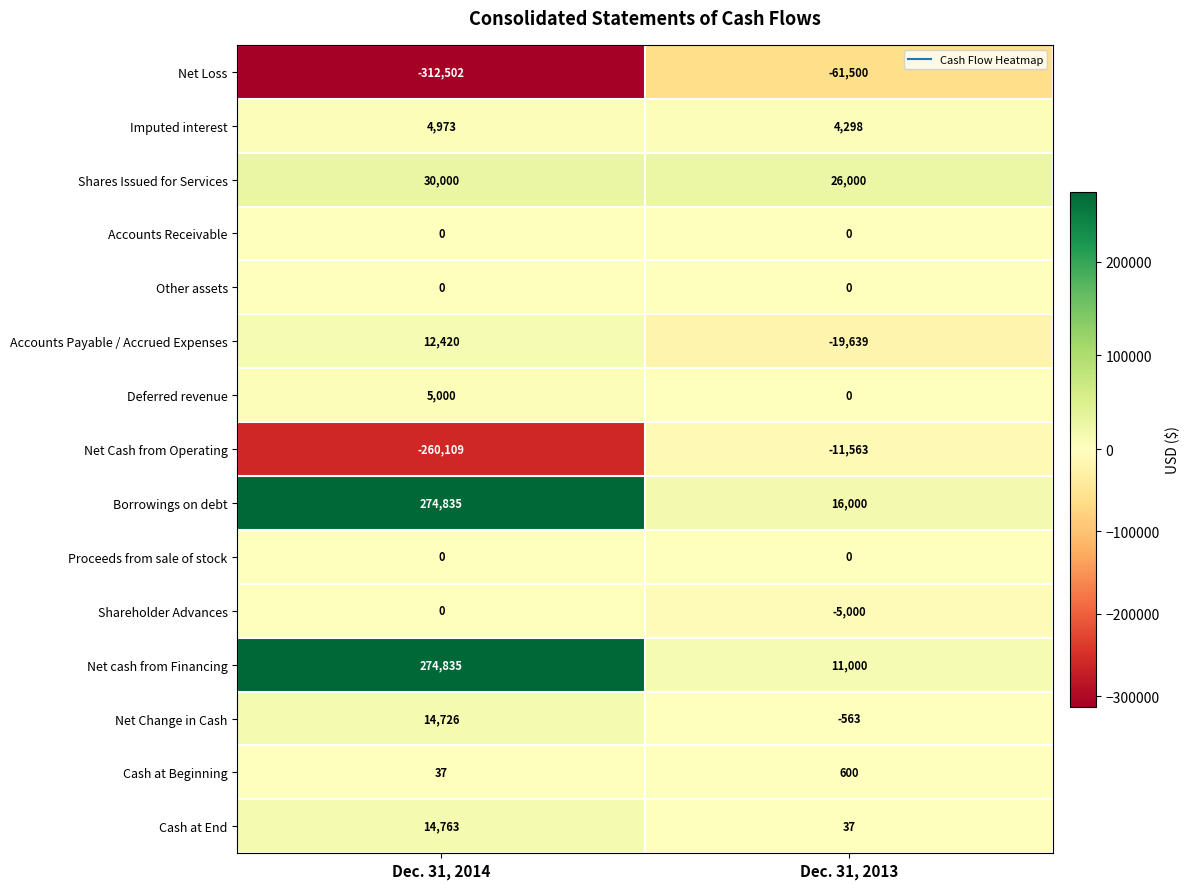

What is the total value across all series at Dec. 31, 2014?

58978